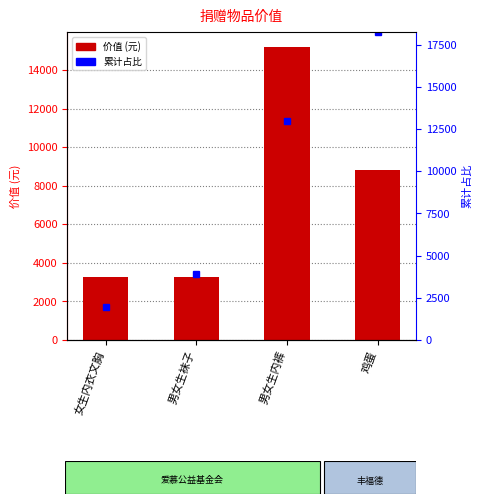

Which label corresponds to the largest value in the chart?

男女生内裤